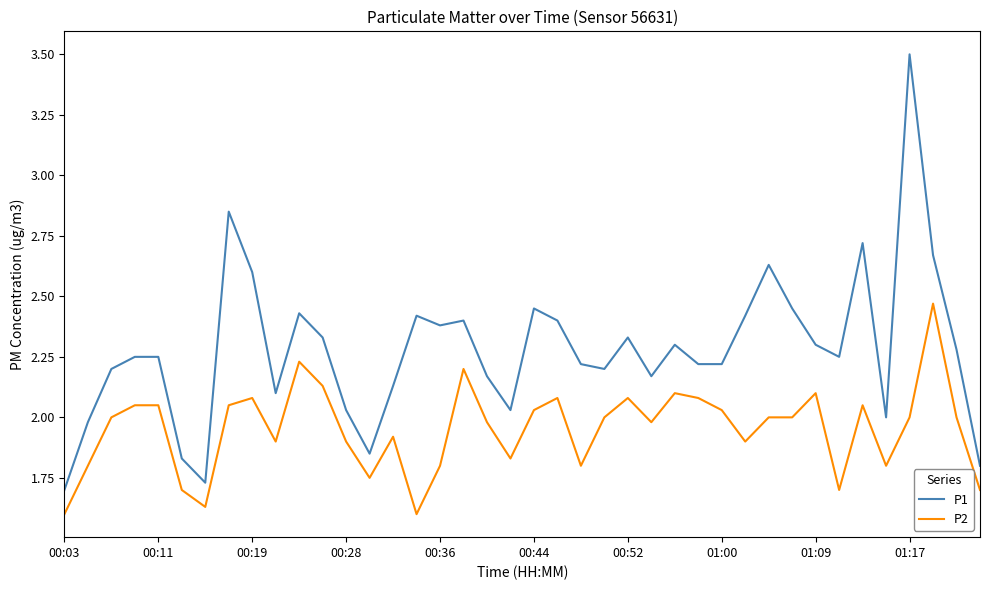

Which series has the largest range (max minus min)?

P1